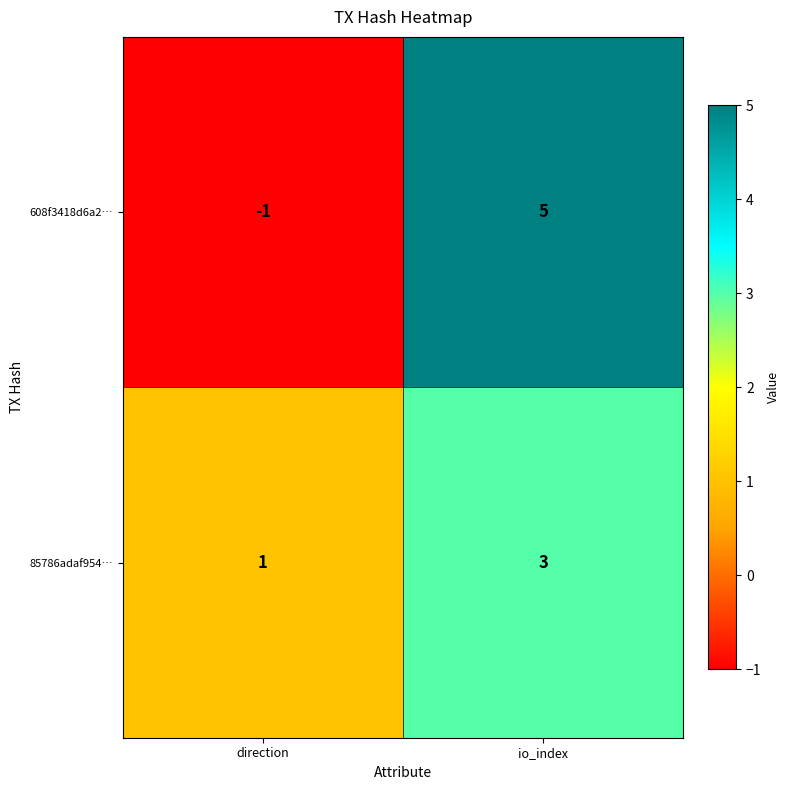

Rank the series by their maximum value, from lowest to highest.

85786adaf954…, 608f3418d6a2…